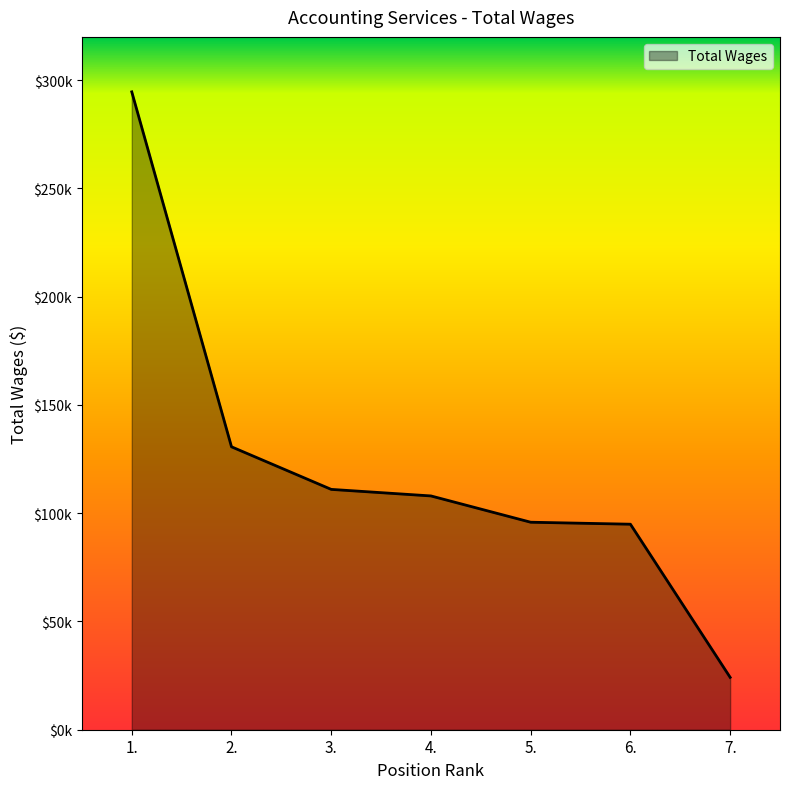

What is the smallest value displayed?

24192